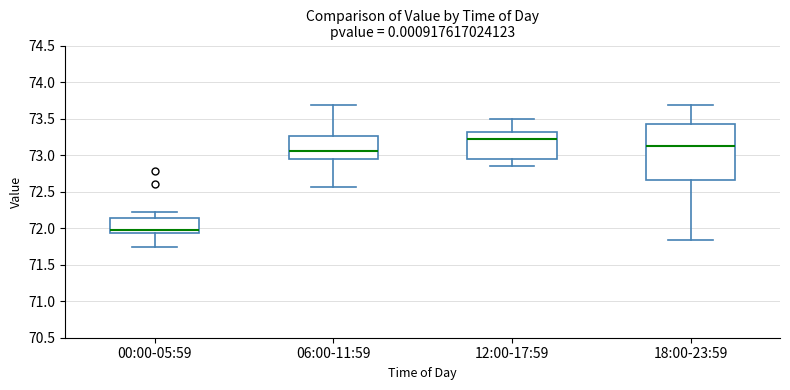

Comparing the boxes themselves (not the whiskers), which one is the tallest?

18:00-23:59